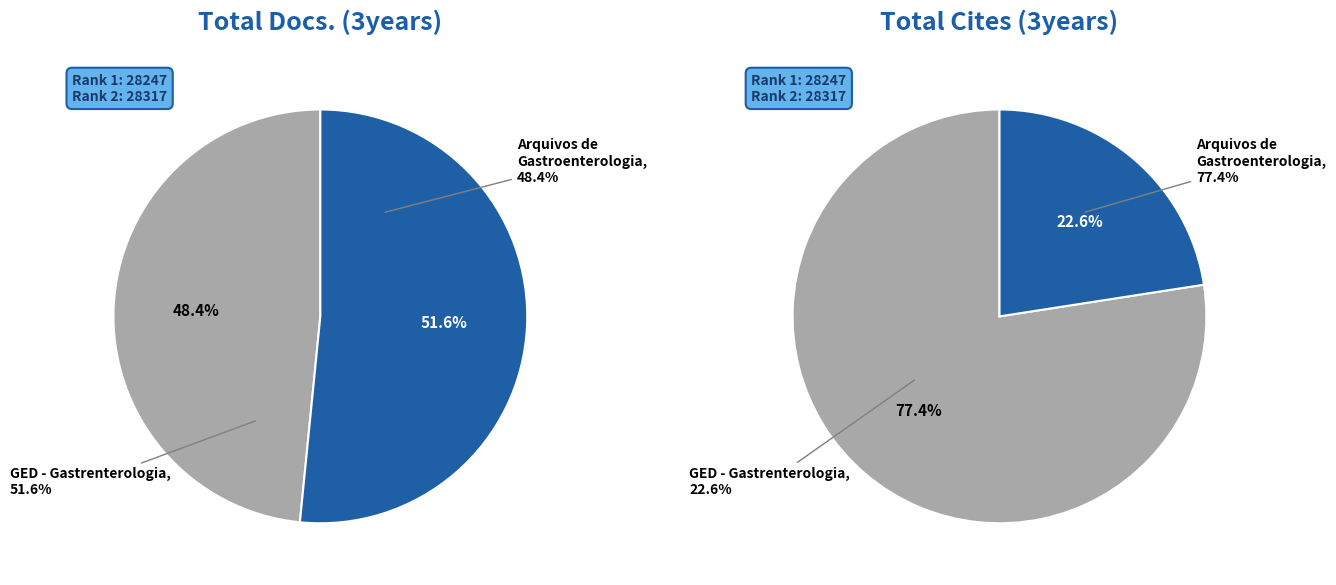

To the nearest percent, what portion does GED - Gastrenterologia Endoscopia Digestiva represent?

23%